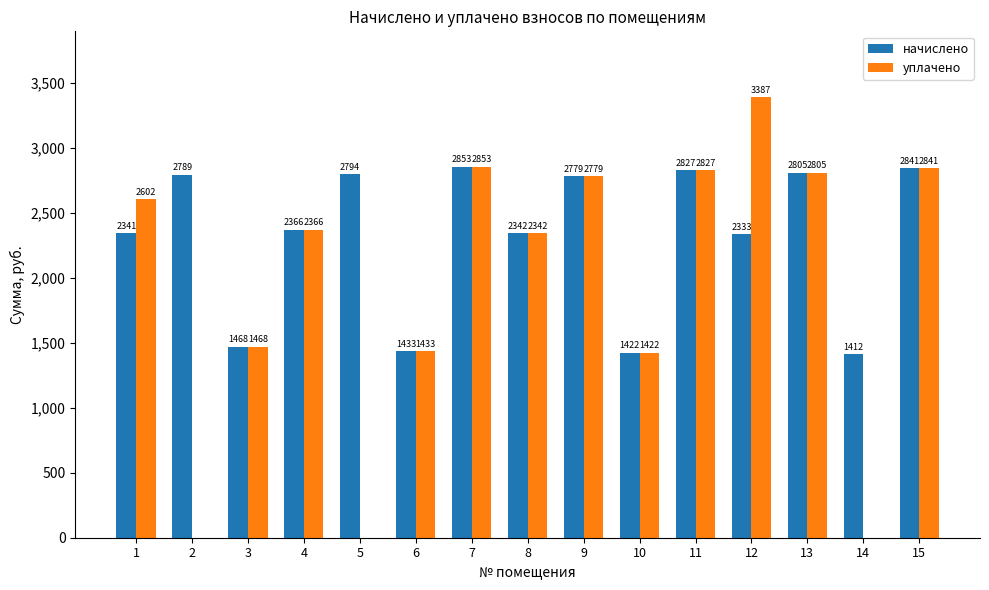

What is the difference between the уплачено values at 1 and 11?

225.1